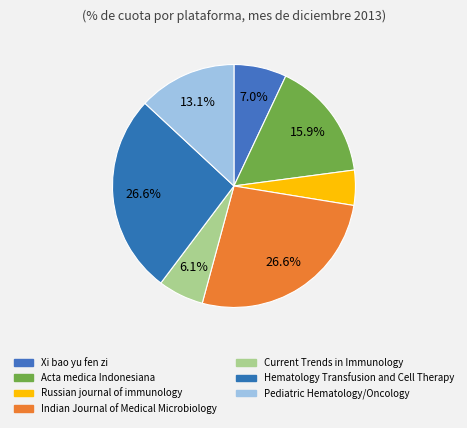

Is it true that Xi bao yu fen zi is 7% of the pie?

True